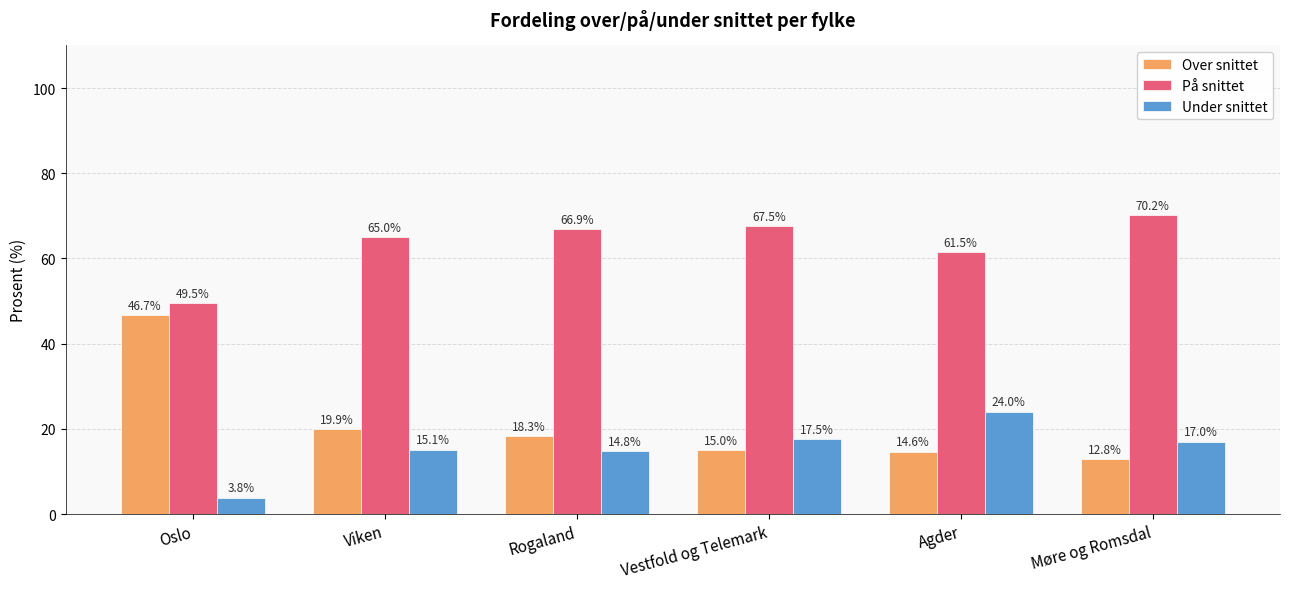

What is the difference between the På snittet values at Rogaland and Viken?

1.9